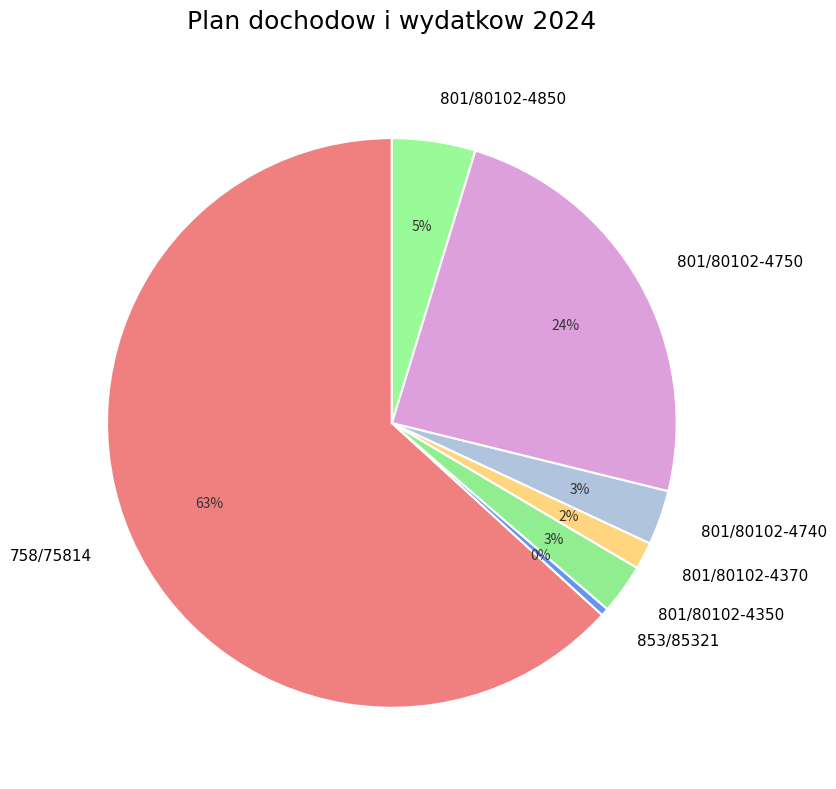

Is there a majority slice in this chart?

Yes